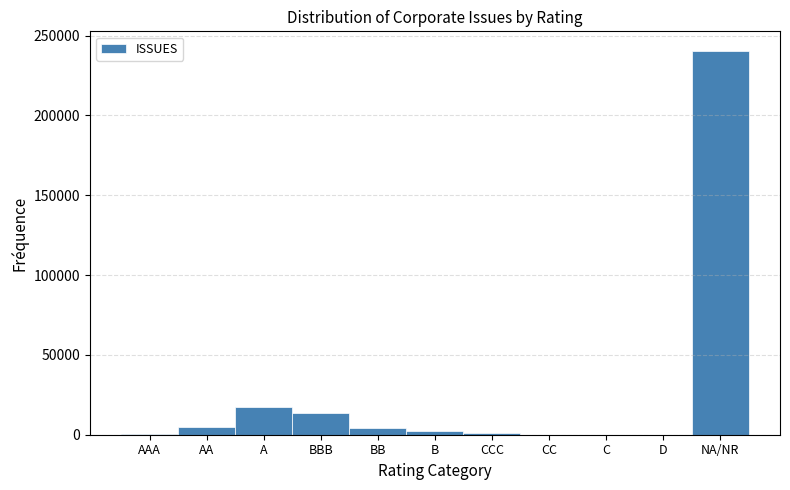

The value at NA/NR is 96229. True or false?

False